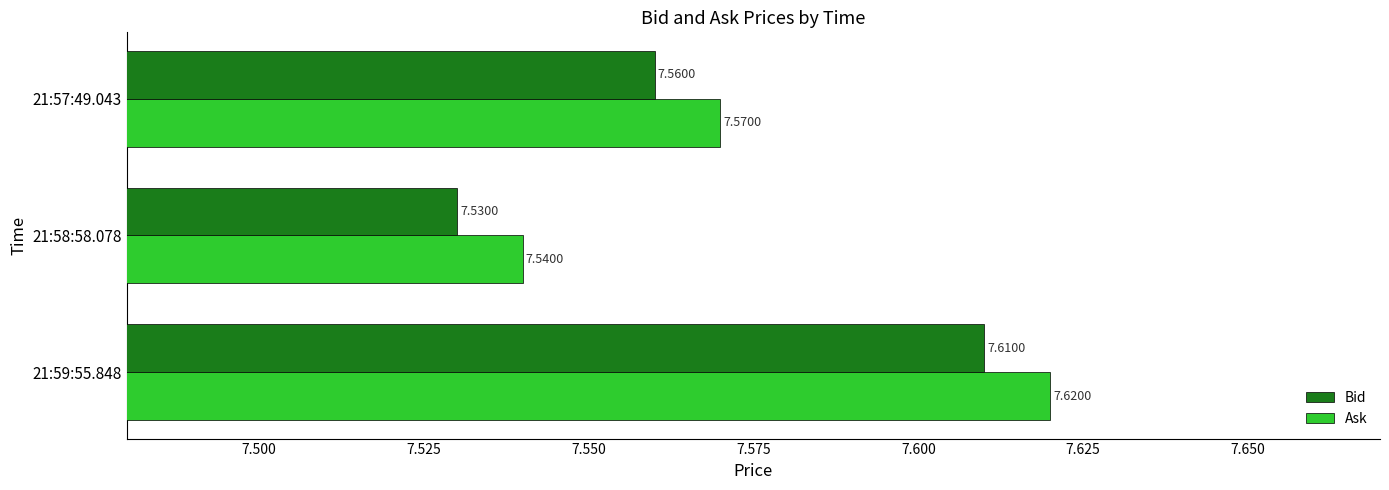

Rank the series at 21:57:49.043 from lowest to highest value.

Bid, Ask